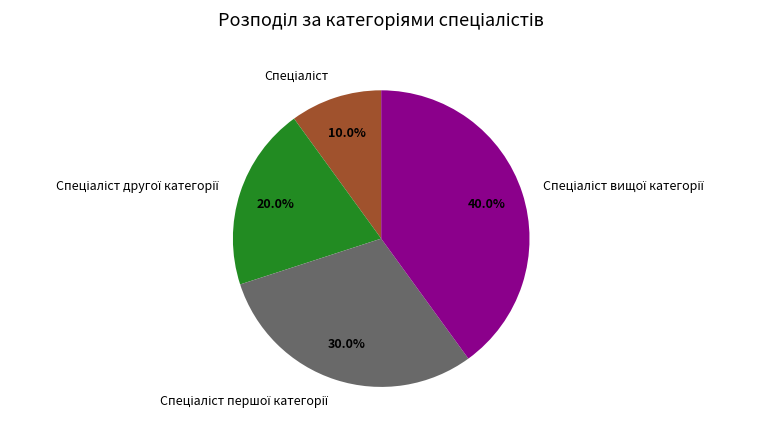

Is there a majority slice in this chart?

No